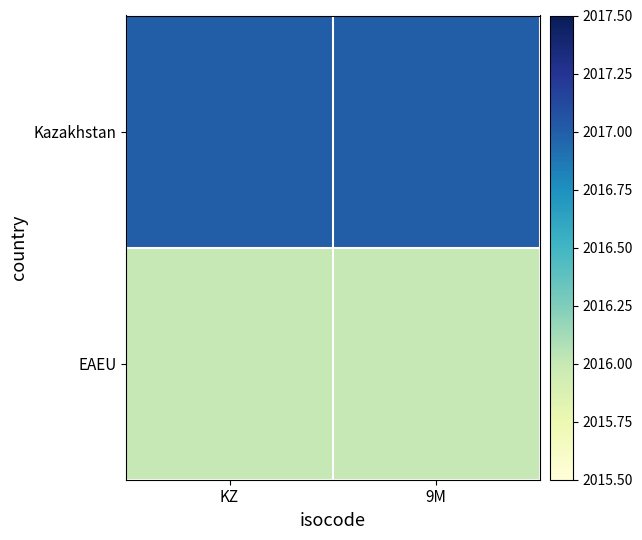

Rank the series by their average value, from lowest to highest.

EAEU, Kazakhstan